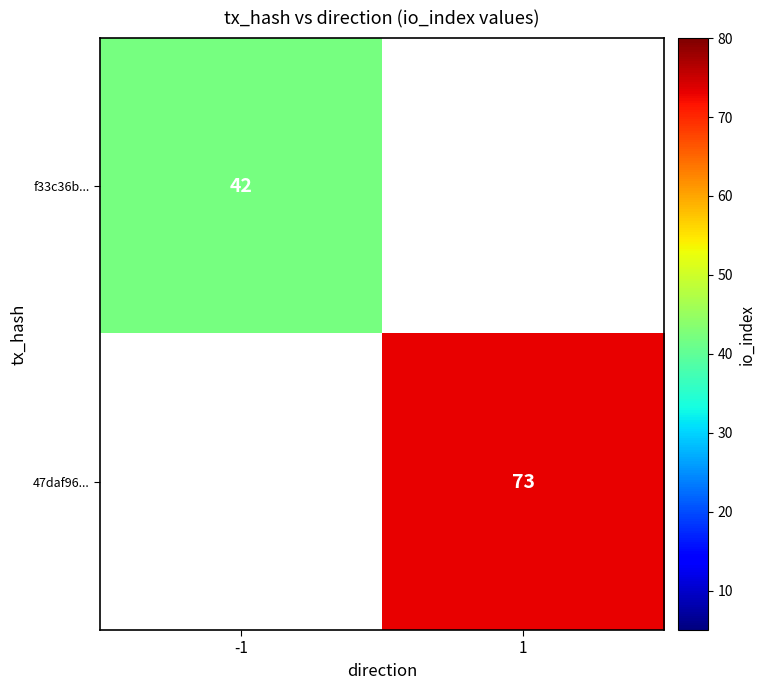

True or false: f33c36b... has a value of 71 at -1.

False